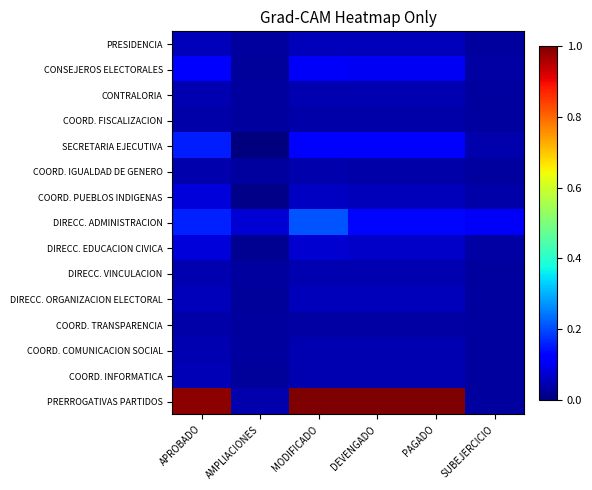

How many series are shown in this chart?

15